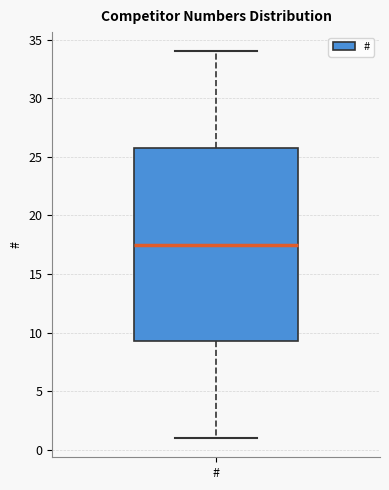

Read this box plot against the y-axis: the position of the median line, the range covered by the box, and the ends of both whiskers. The values are not printed on the chart, so give them approximately, as read against the axis.

median 17.5, box 9.5 to 26.0, whiskers 1.0 to 34.0